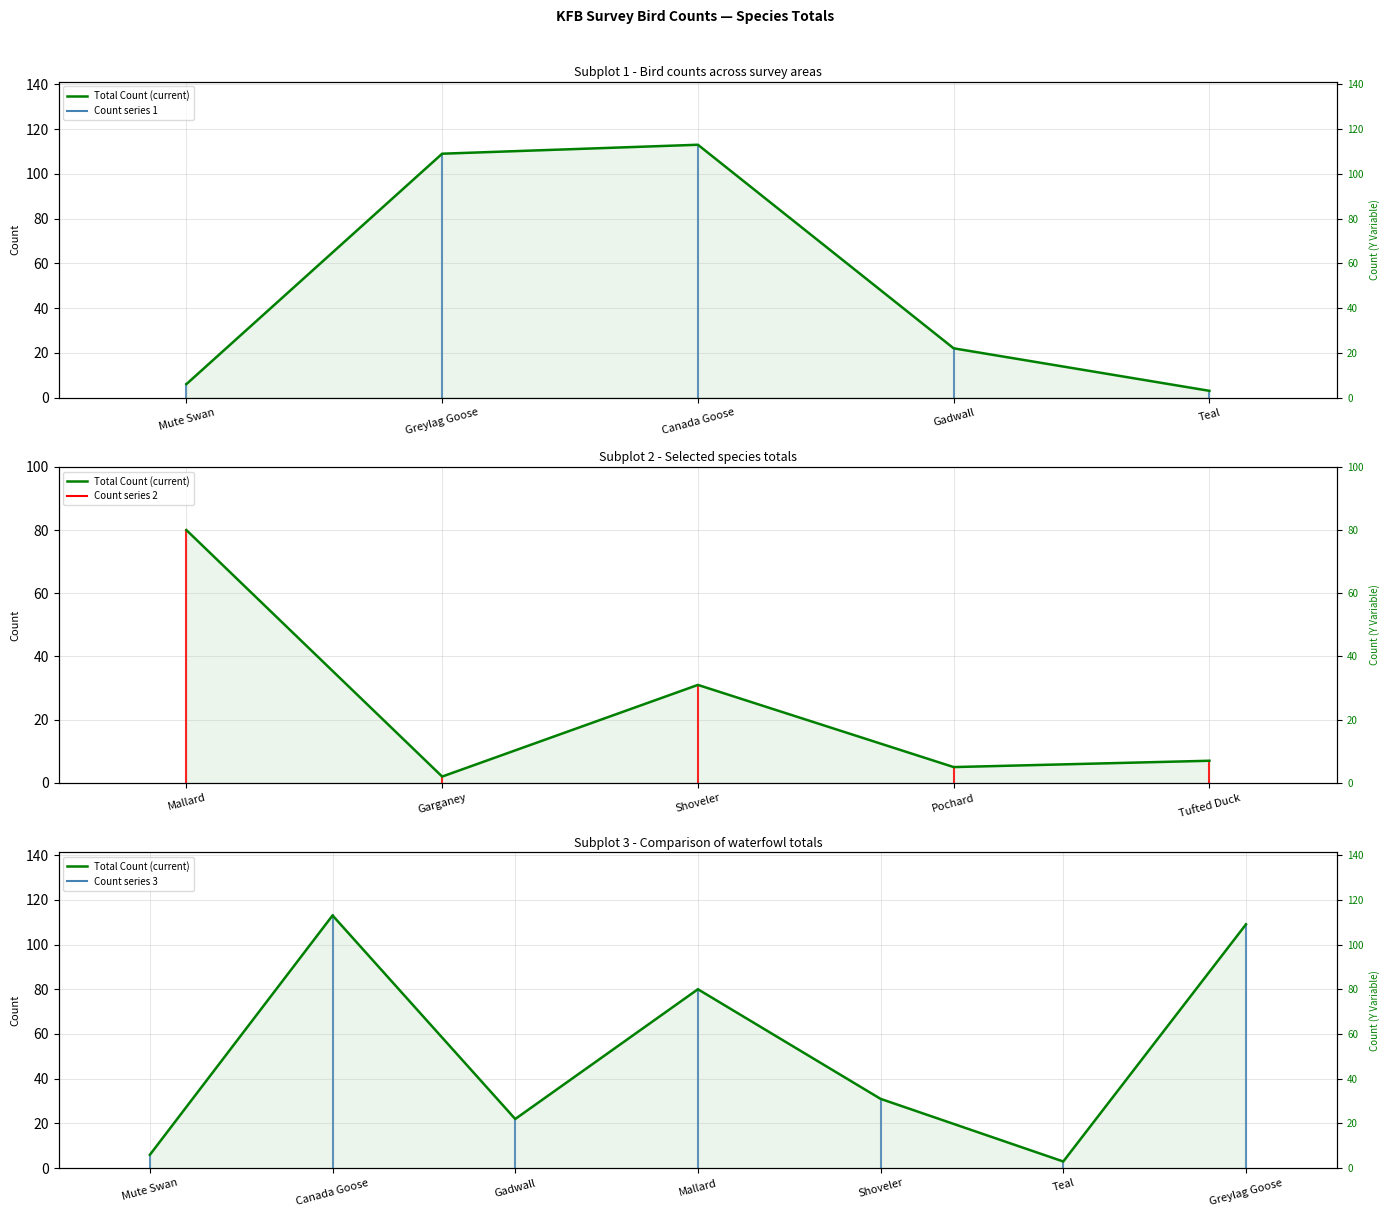

What is the value of the 5th point from the left?

31